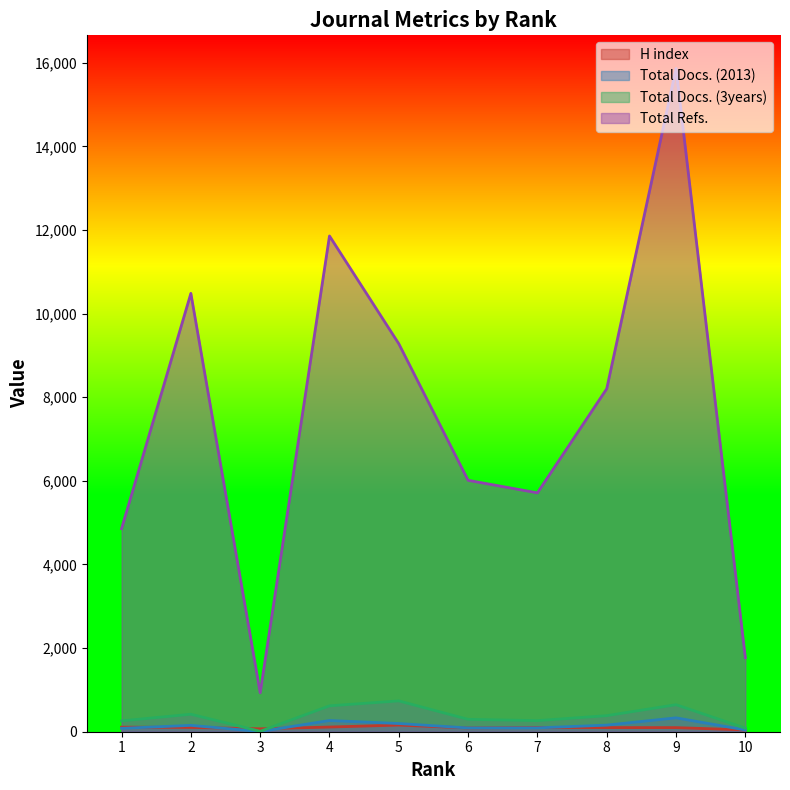

True or false: H index and Total Refs. intersect in this chart.

False